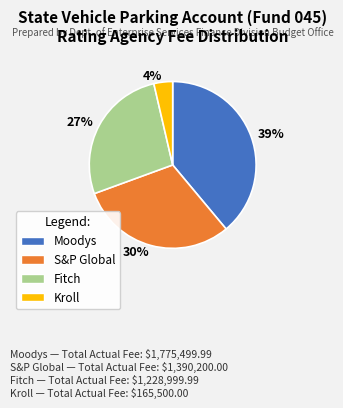

Which slice is the largest?

Moodys